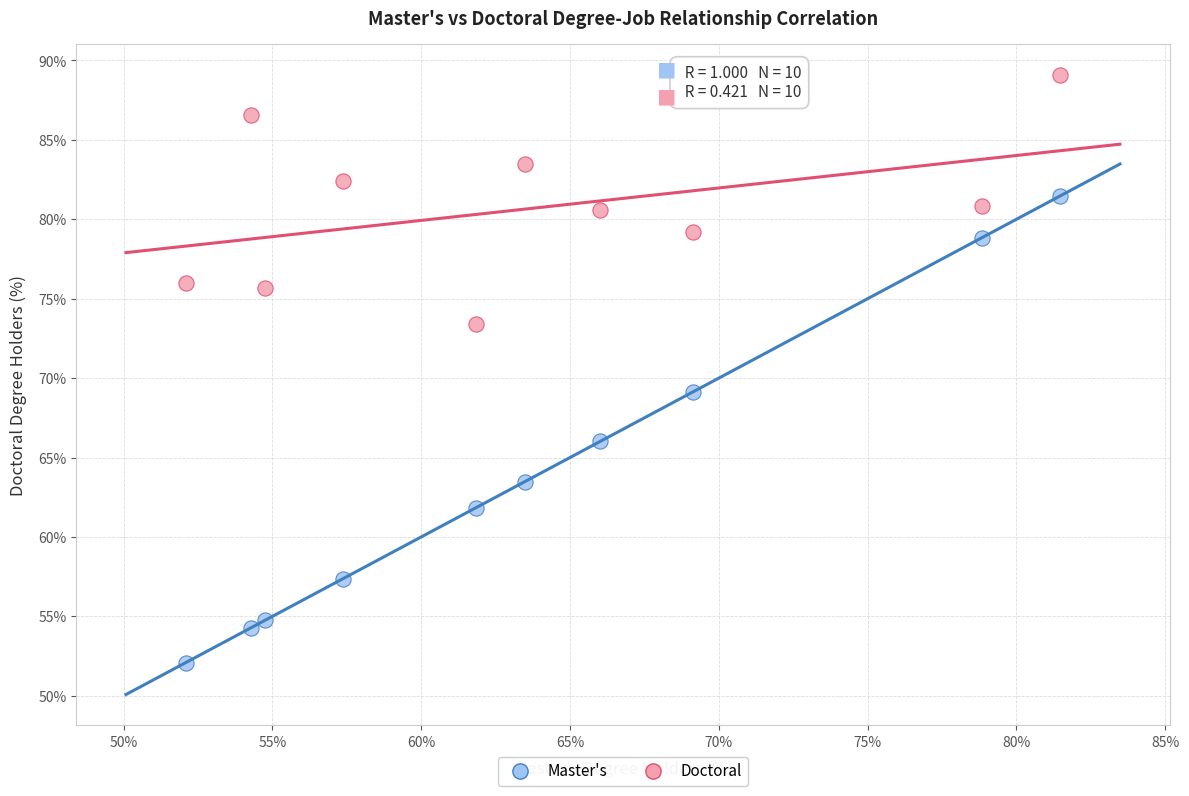

Which series has the widest spread of Y values?

Master's